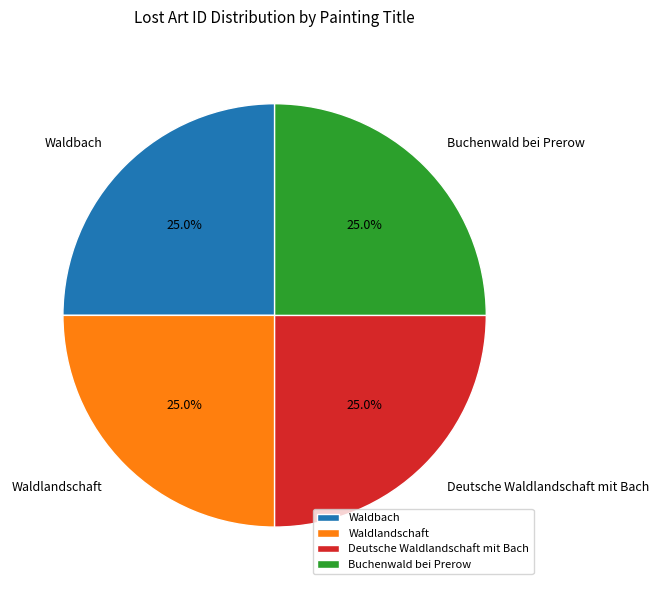

Count the number of slices in the pie.

4